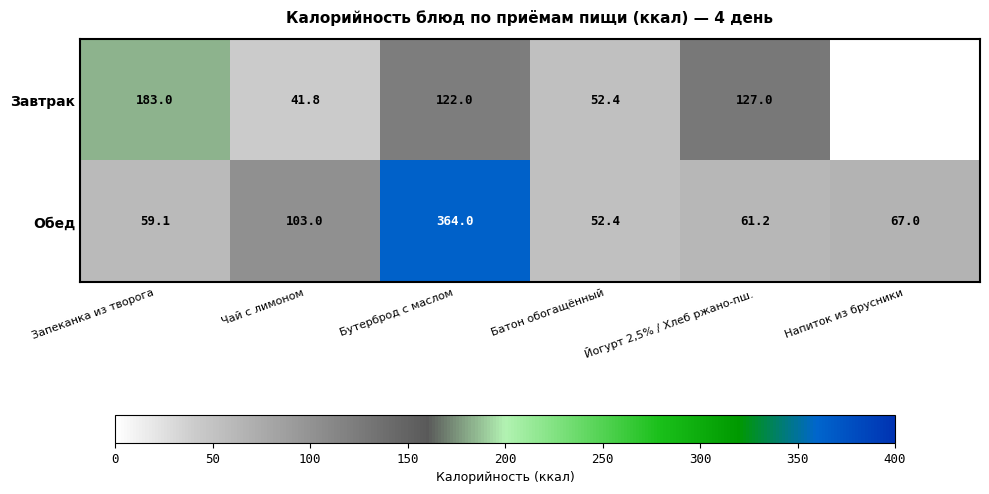

What is the sum of the Обед values at Бутерброд с маслом and Йогурт 2,5% / Хлеб ржано-пш.?

425.2